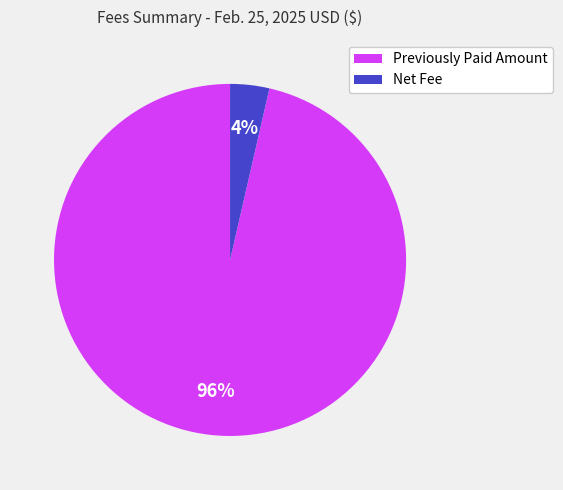

To the nearest percent, what is the average slice percentage?

50%